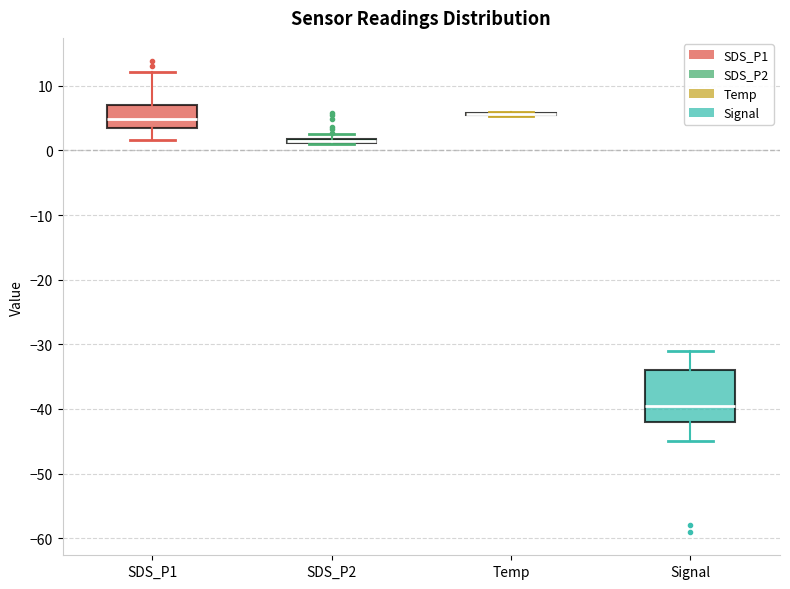

Which box is the tallest, from its lower edge to its upper edge?

Signal